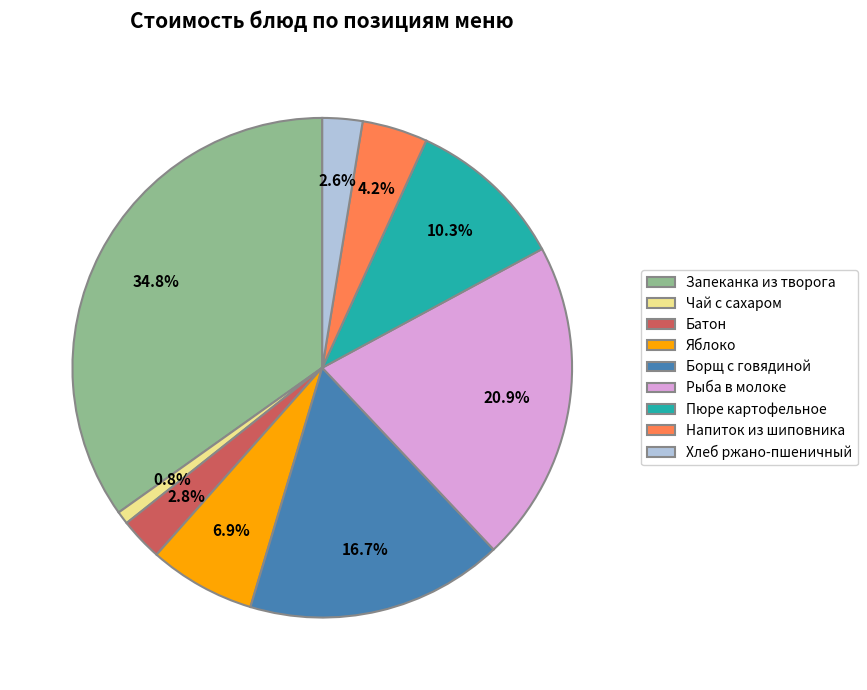

Approximately how many times larger is the value at Пюре картофельное compared to Чай с сахаром?

12.2